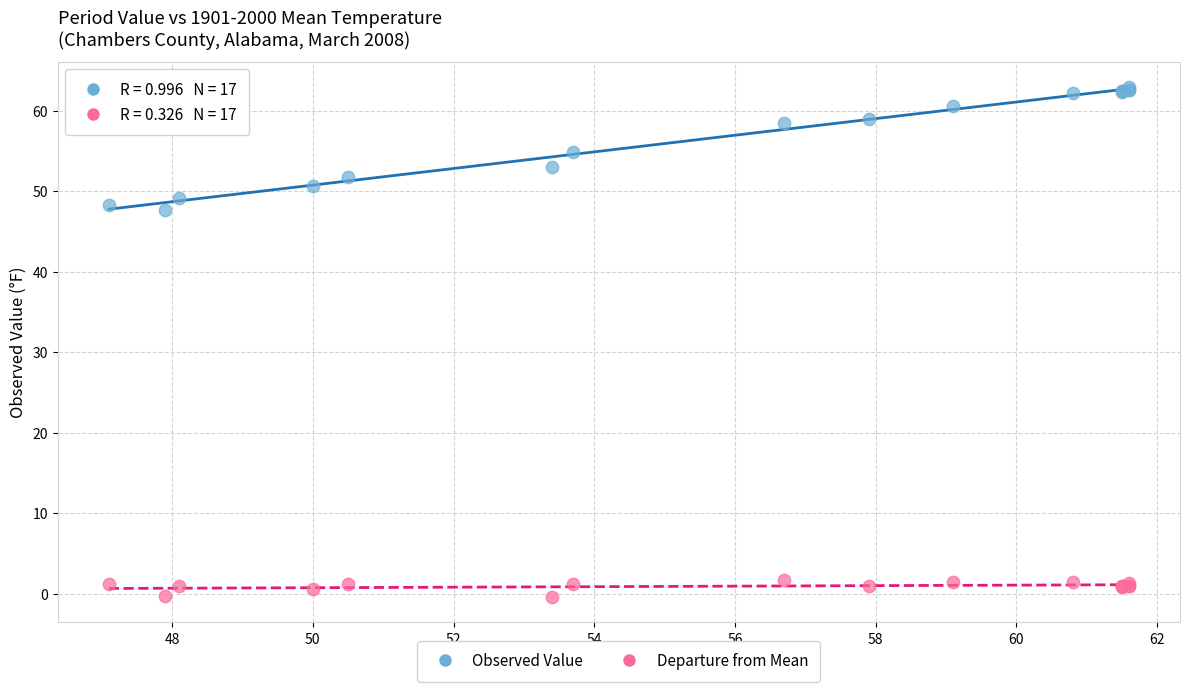

Across all series, what Y value is closest to 31?

47.6